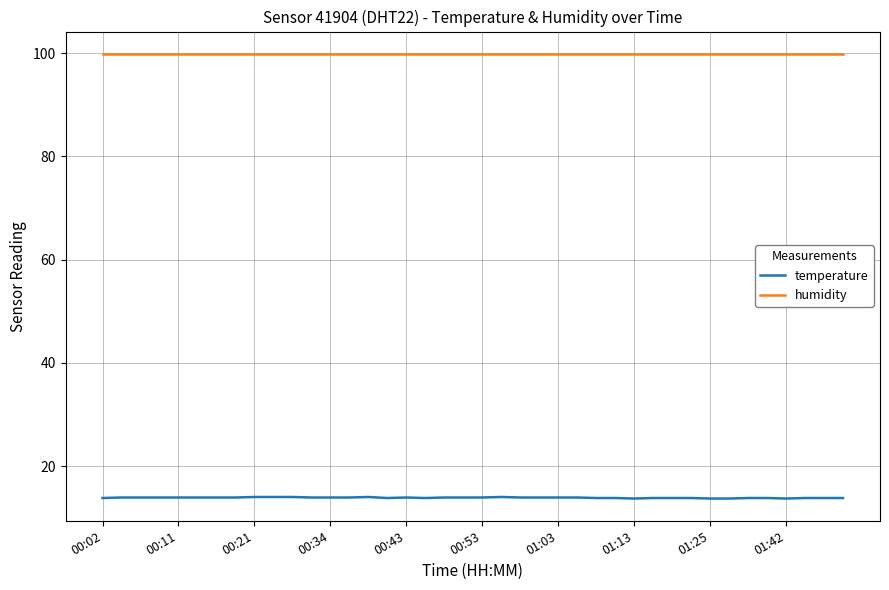

Rank the series by their average value, from highest to lowest.

humidity, temperature